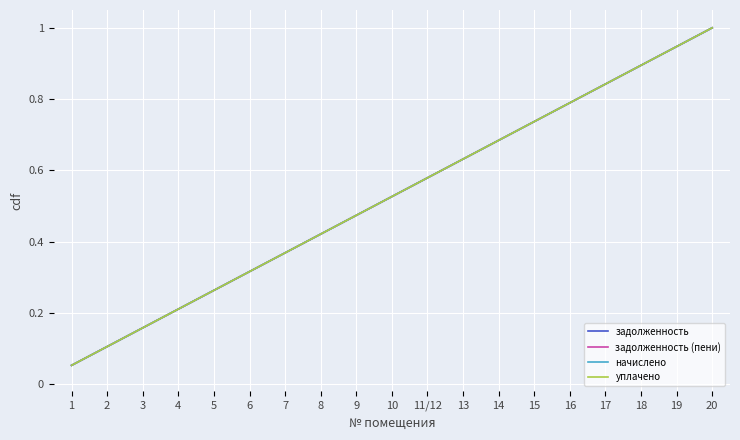

True or false: начислено and задолженность cross at least once.

False